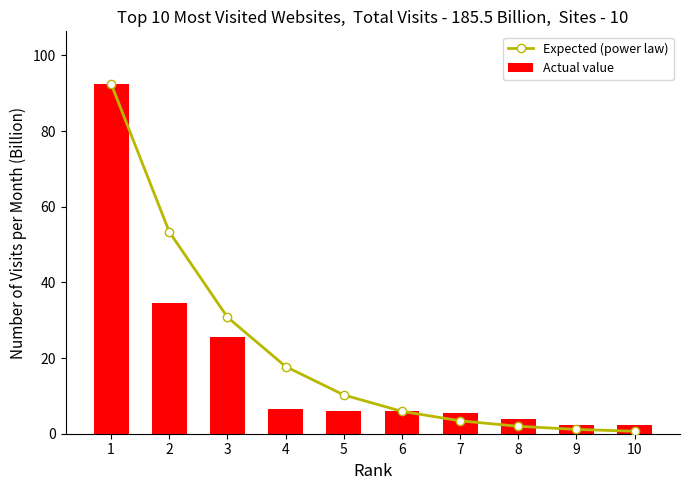

Reading right to left, extract all data points from this chart.

Expected (power law): 0.7	1.1	2.0	3.4	5.9	10.2	17.8	30.8	53.4	92.5
Actual value: 2.4	2.4	3.8	5.6	6.1	6.1	6.6	25.5	34.6	92.5